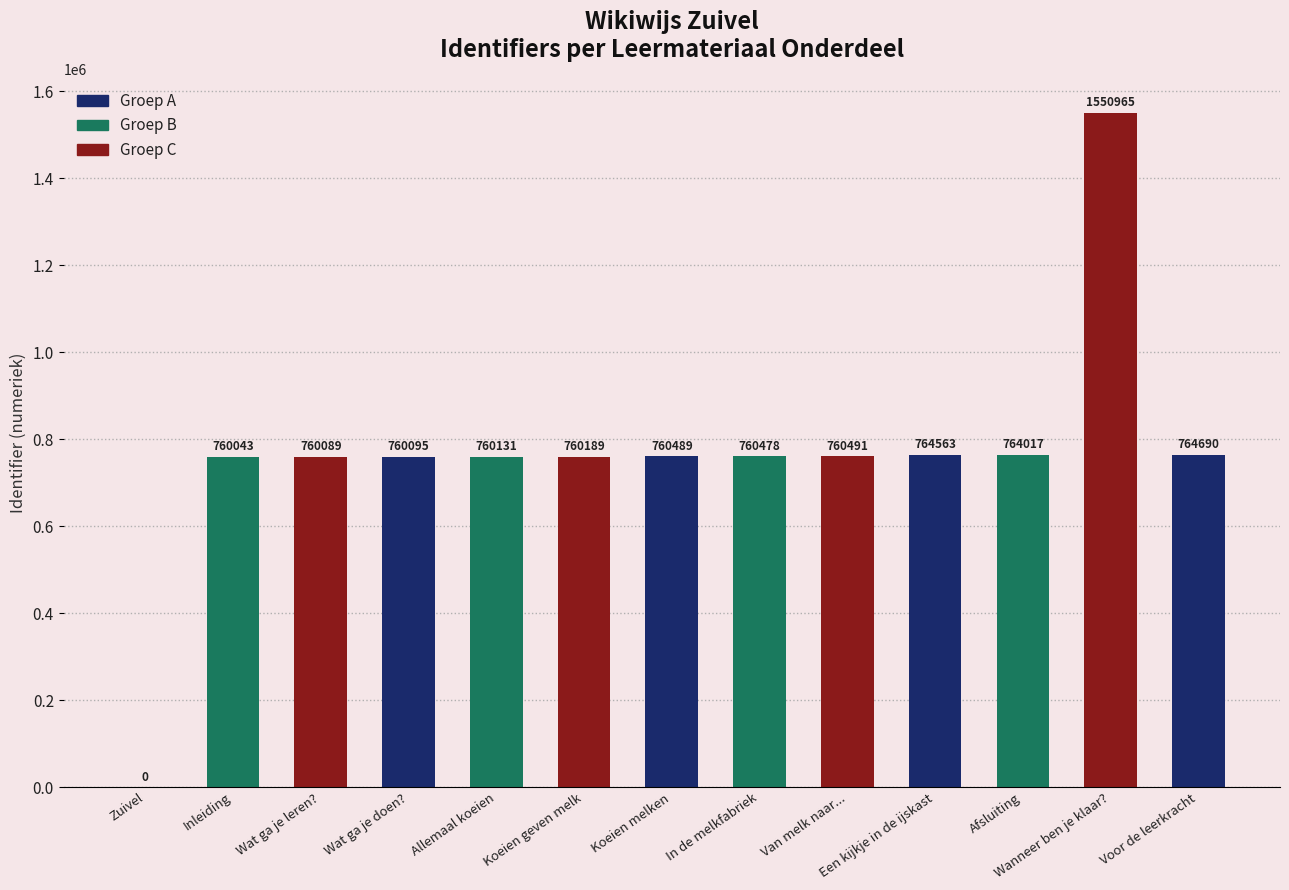

Is it true that the value at Koeien geven melk is 760189?

True